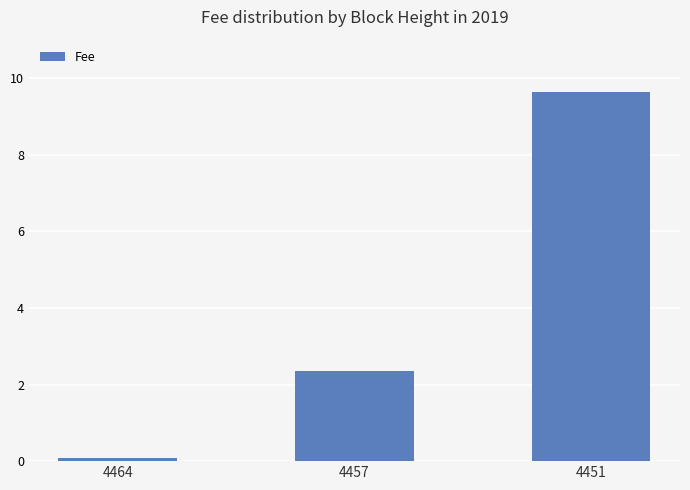

What is the value of the 3rd bar from the left?

9.6